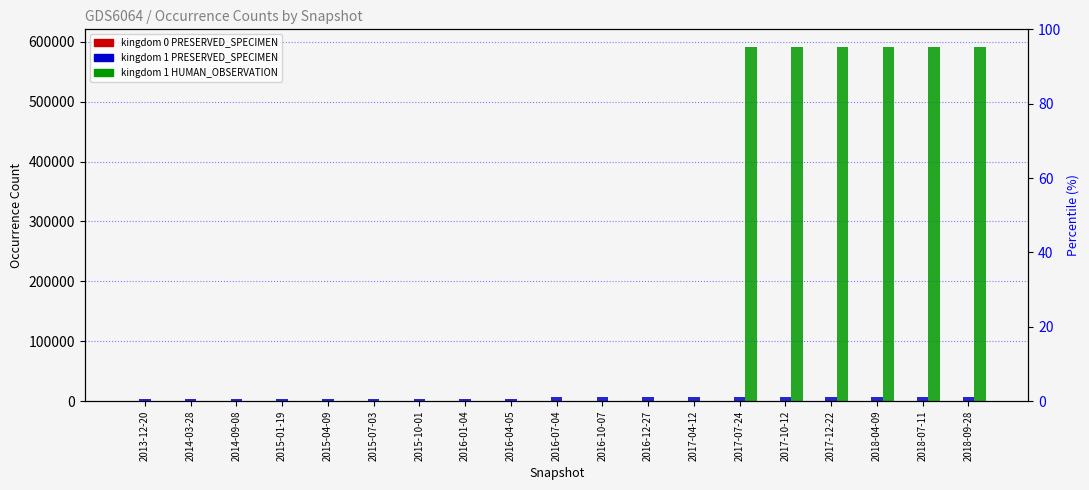

What is the difference between the maximum and minimum values in the kingdom_1_HUMAN_OBSERVATION series?

591393